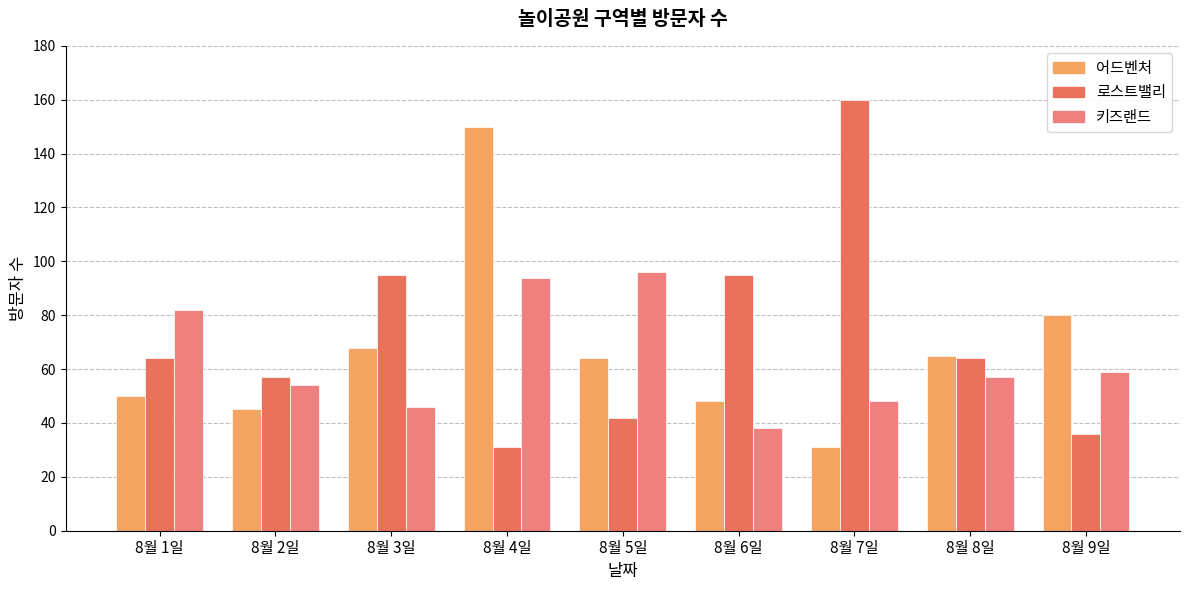

What are all the series names shown in the legend?

어드벤처, 로스트밸리, 키즈랜드